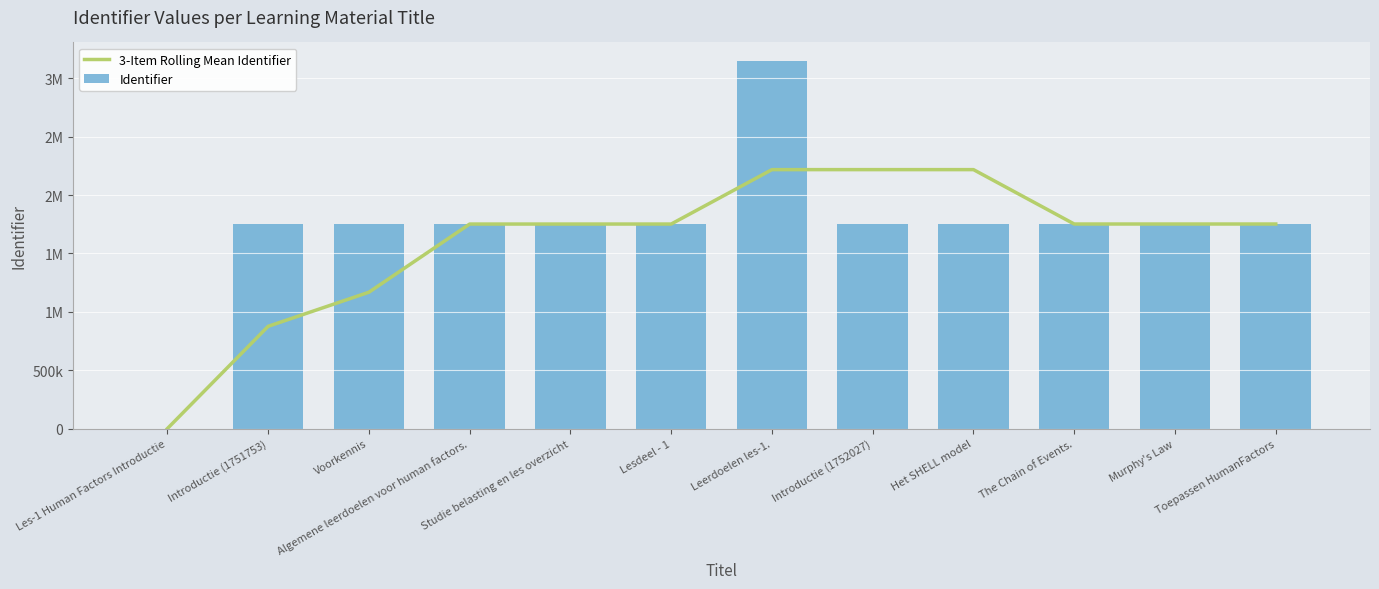

Where does the Identifier series first go above 1752027?

Leerdoelen les-1.